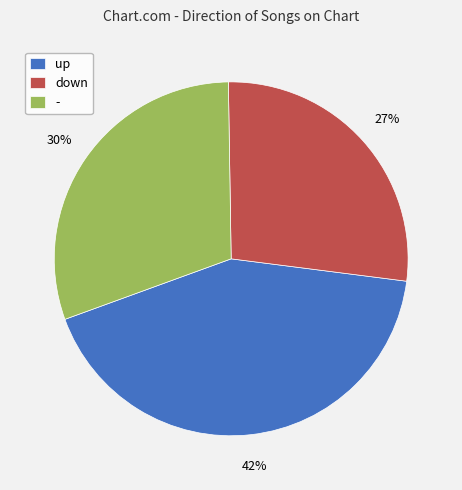

Combined, do down and up account for over 50%?

Yes